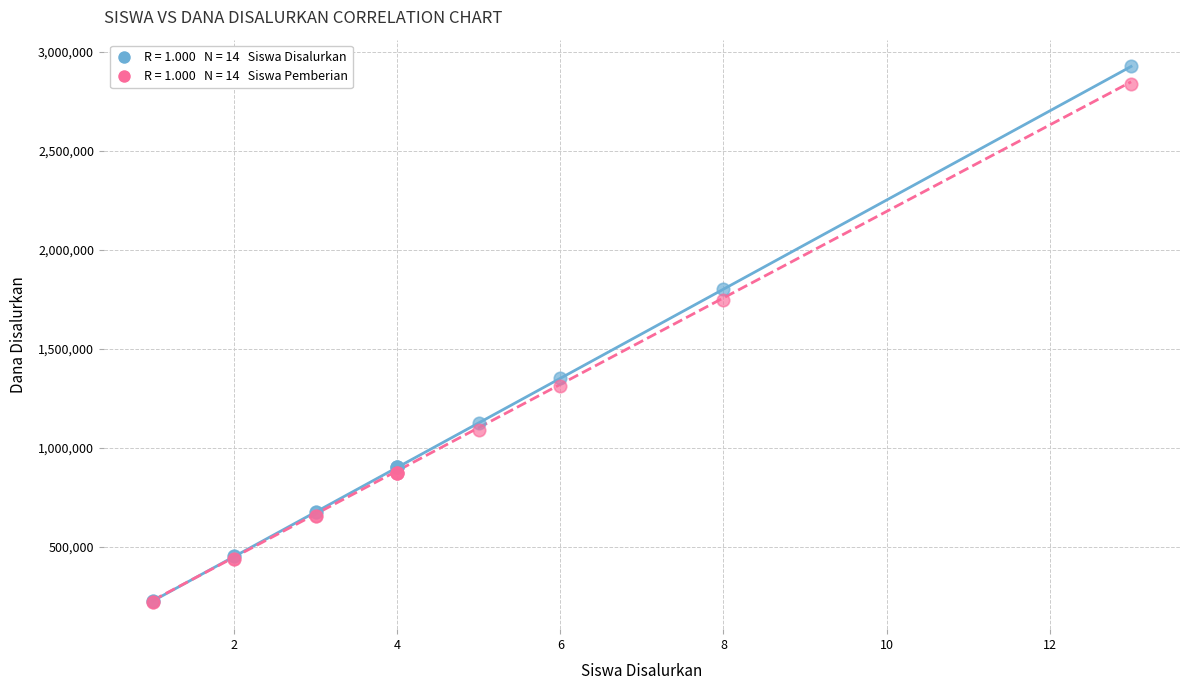

Across all series, what Y value is closest to 1571625?

1746000